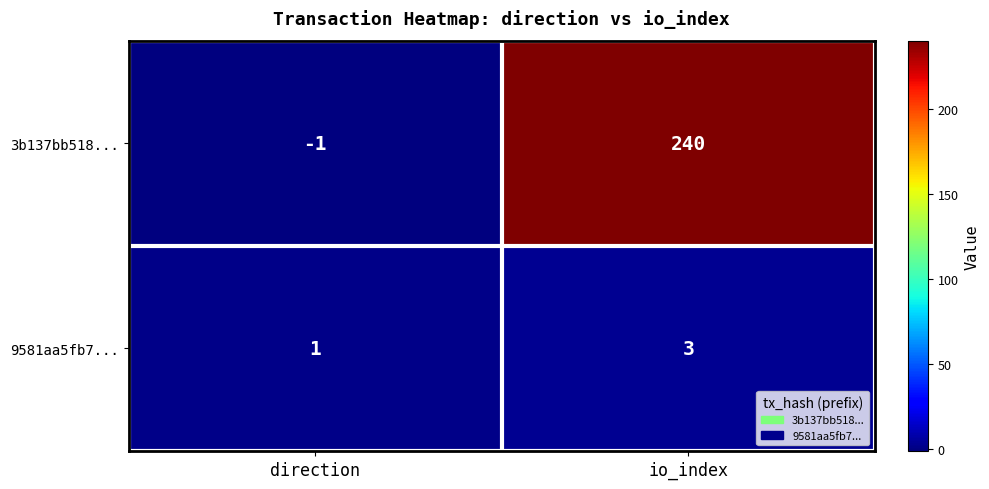

Reading left to right, extract all data points from this chart.

3b137bb518...: direction=-1	io_index=240
9581aa5fb7...: direction=1	io_index=3